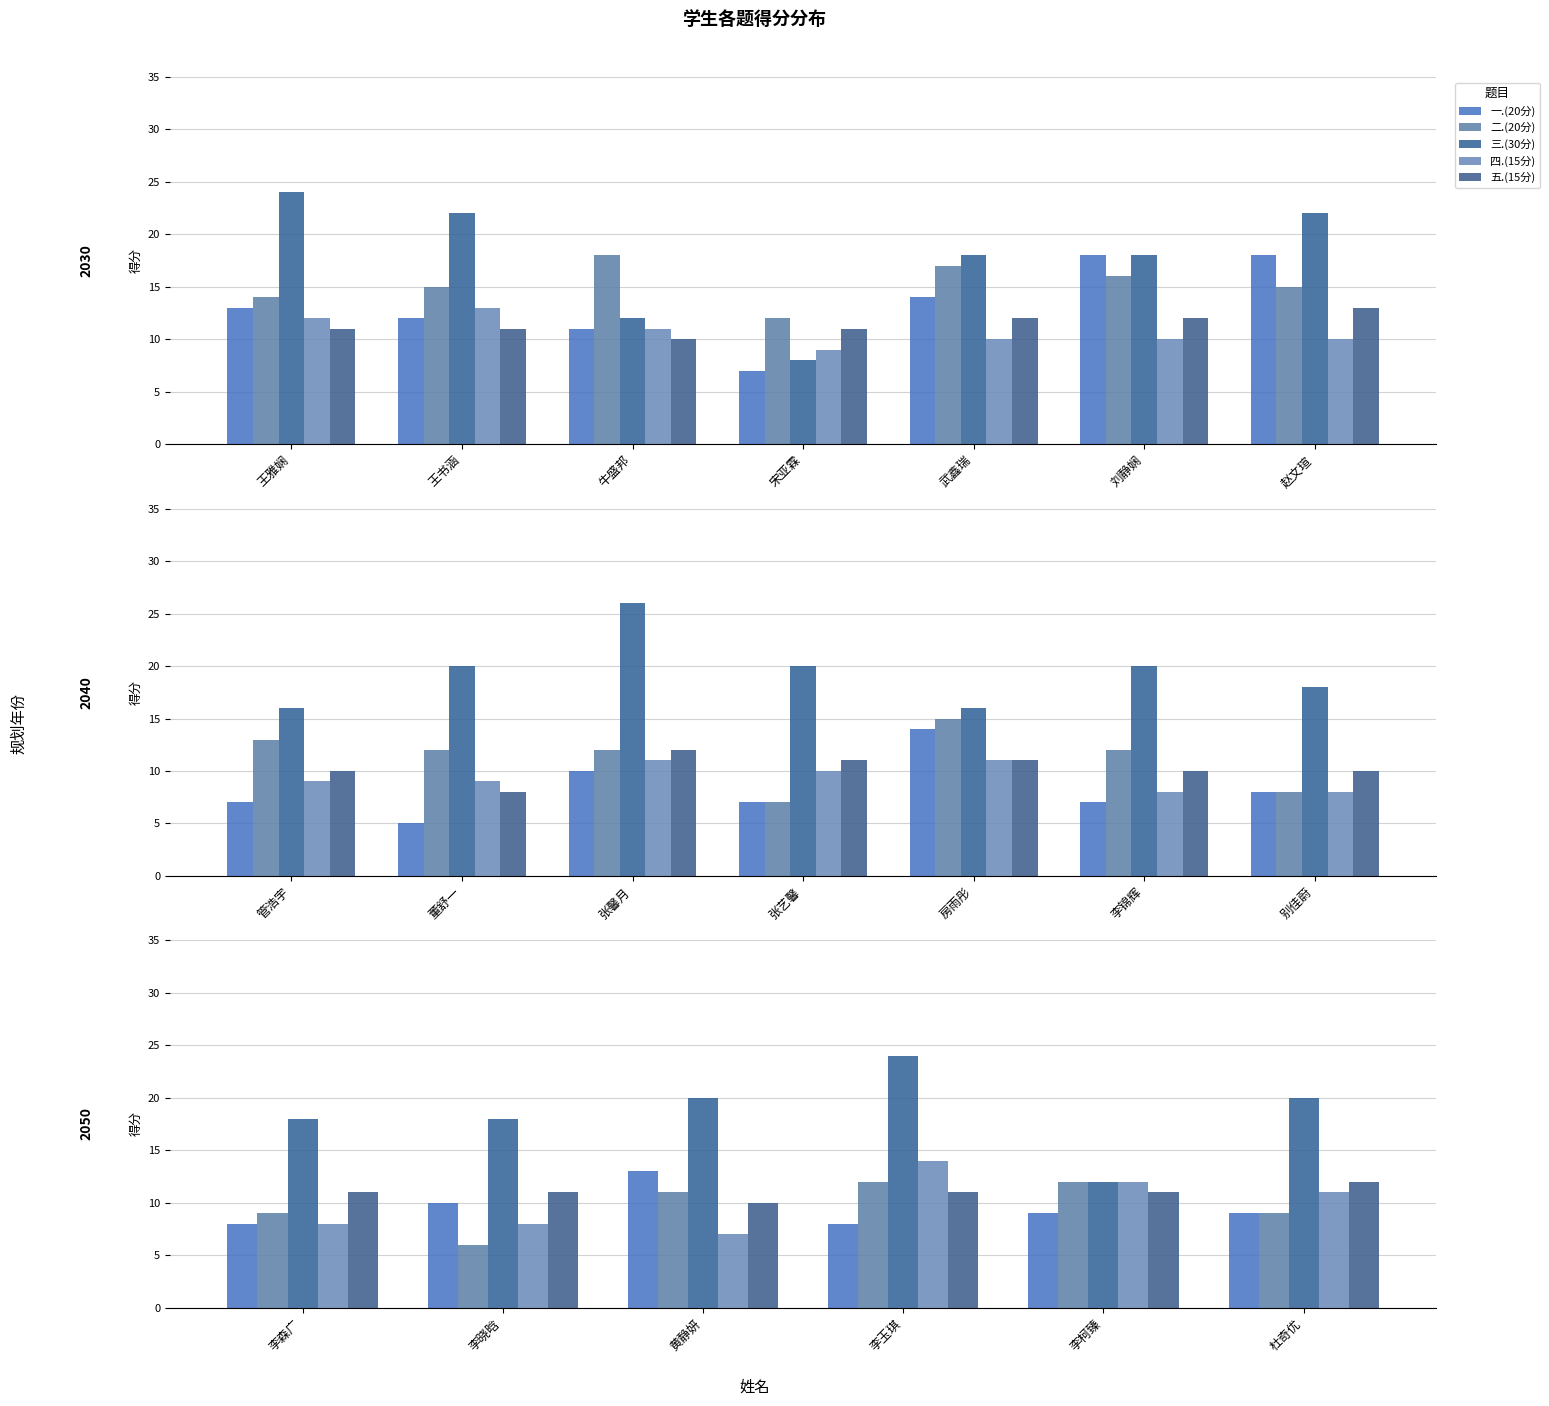

What are all the series names shown in the legend?

一.(20分), 二.(20分), 三.(30分), 四.(15分), 五.(15分)